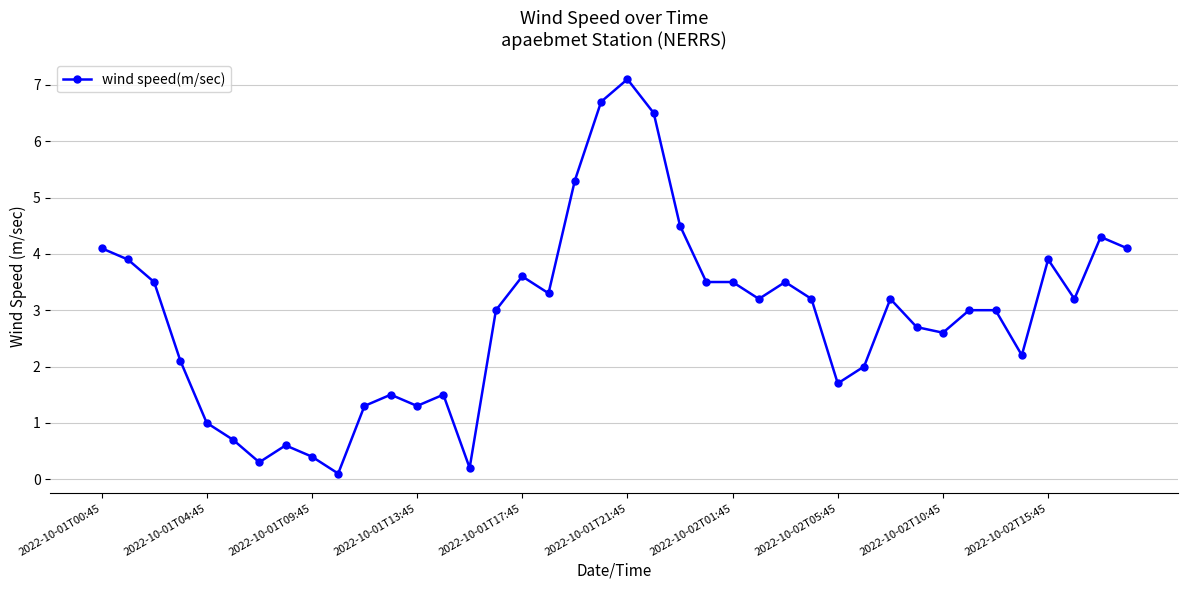

True or false: there are more than 0 points higher than both neighbors.

True